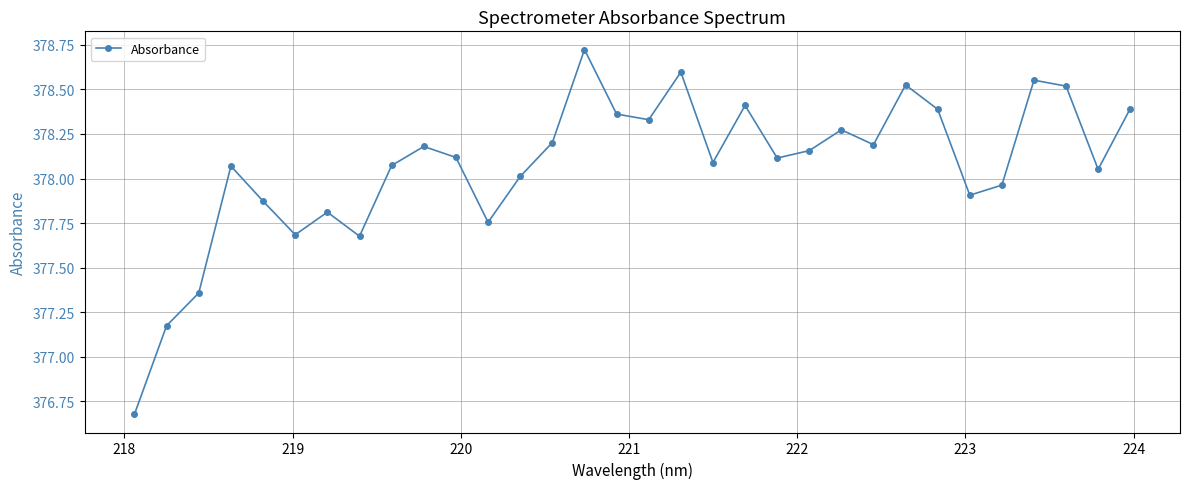

What is the difference between the maximum and second lowest values?

1.5